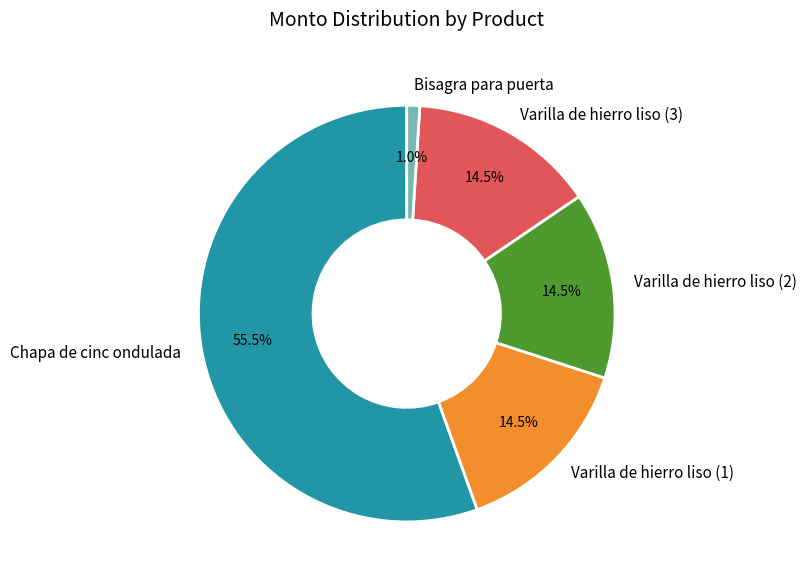

Which slice is the smallest?

Bisagra para puerta